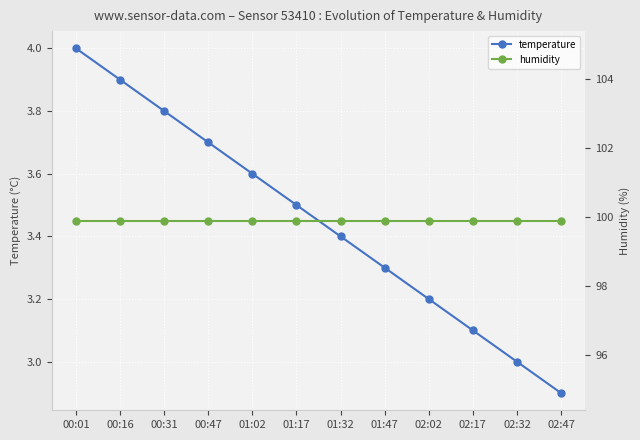

Where is temperature nearest to the value 3?

02:32